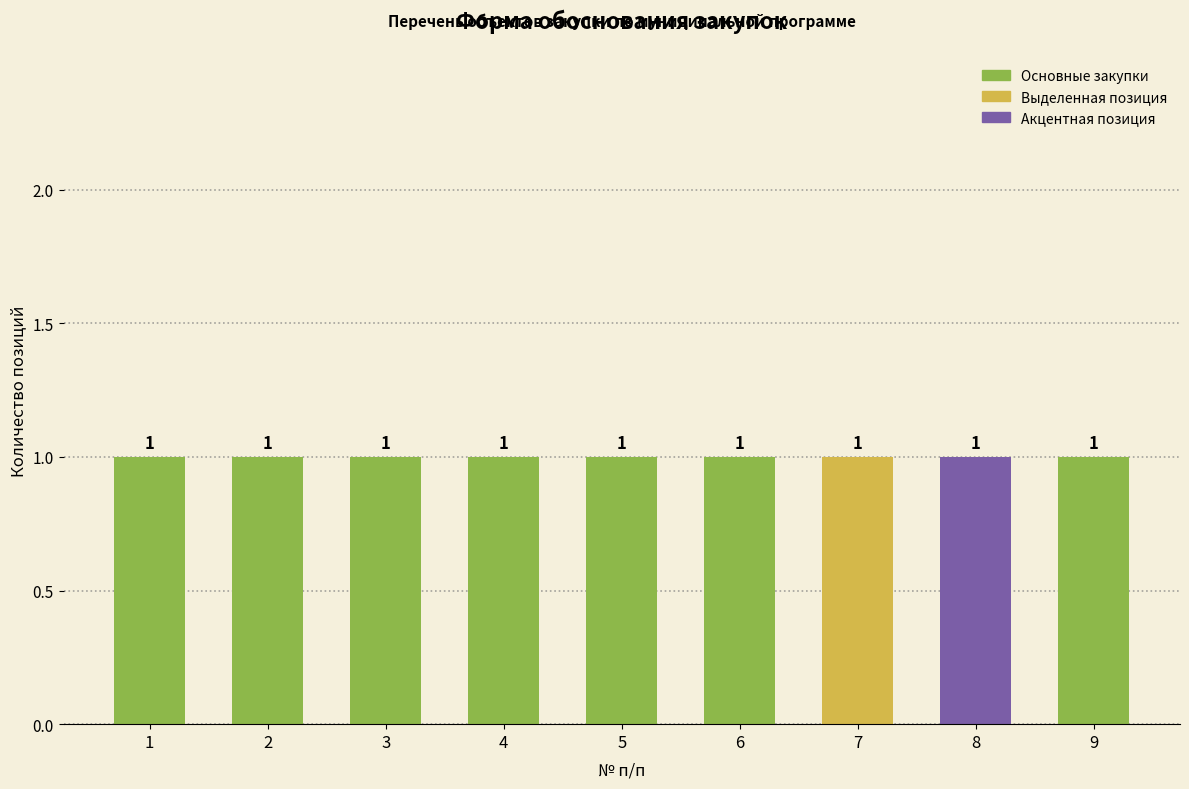

Does the chart contain stacked bars?

No